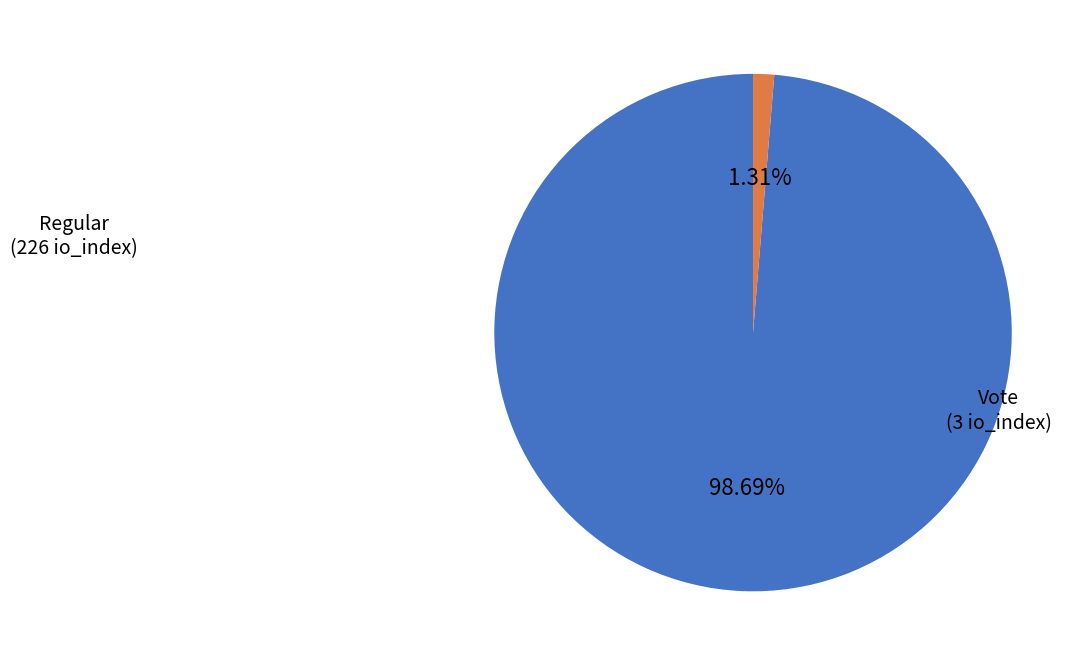

Does any single category account for the majority?

Yes